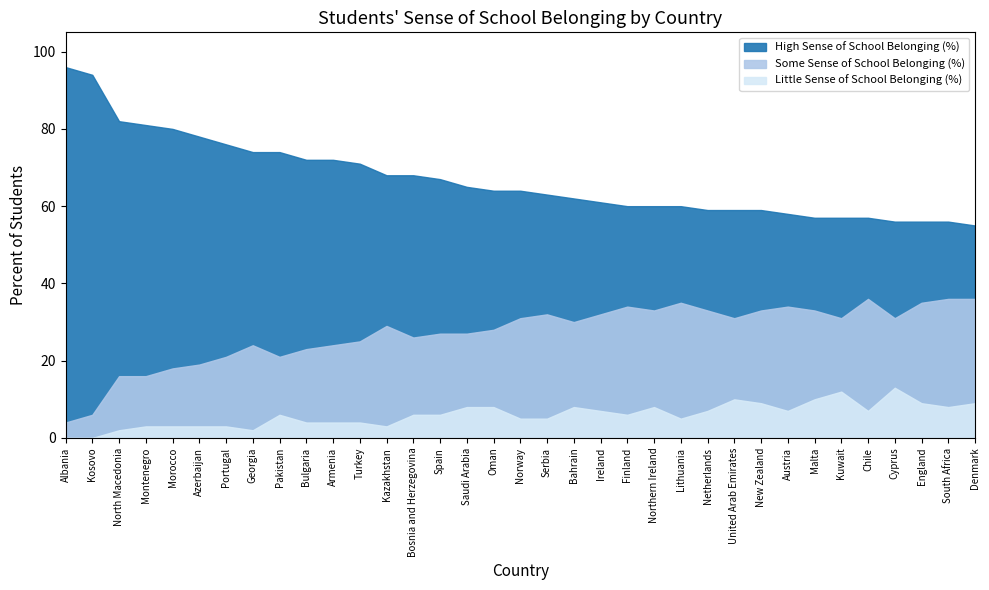

How many values in the High Sense of School Belonging (%) series exceed 64?

16